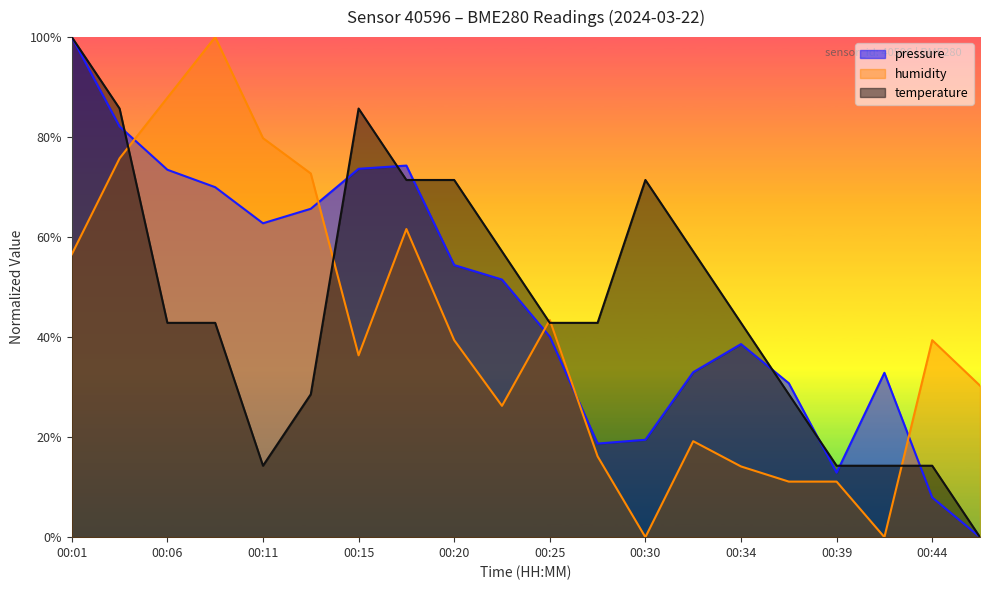

True or false: temperature and pressure intersect in this chart.

True